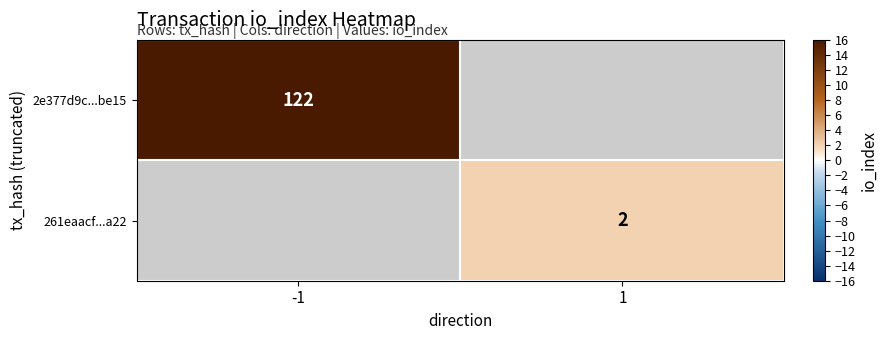

Is it true that 2e377d9c...be15 equals 122 at -1?

True